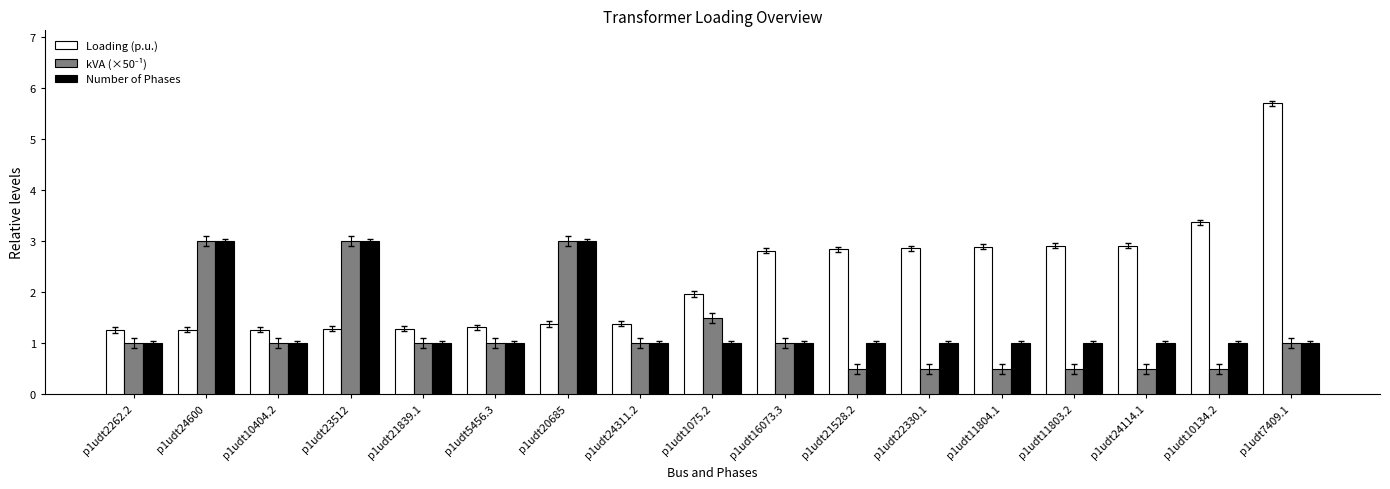

What is the value of the Number of Phases bar at the 5th from the left?

1.0